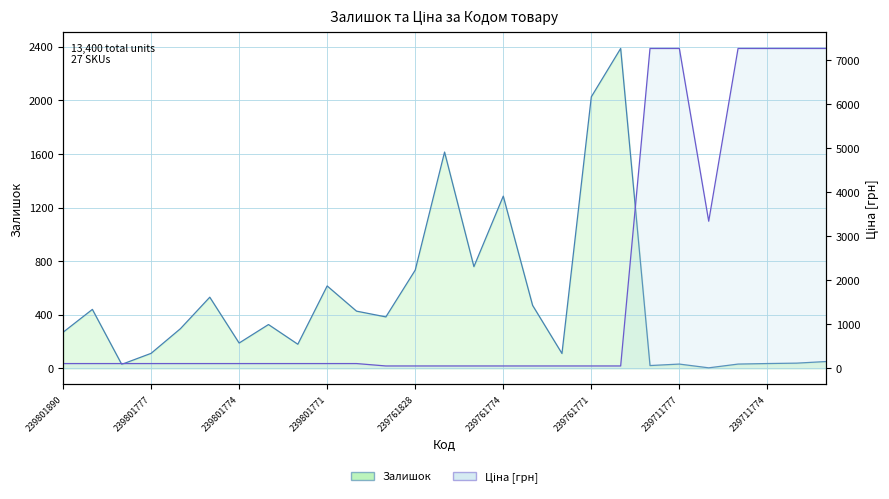

What is the difference between the Залишок values at 239761772 and 239761771?

1915.0